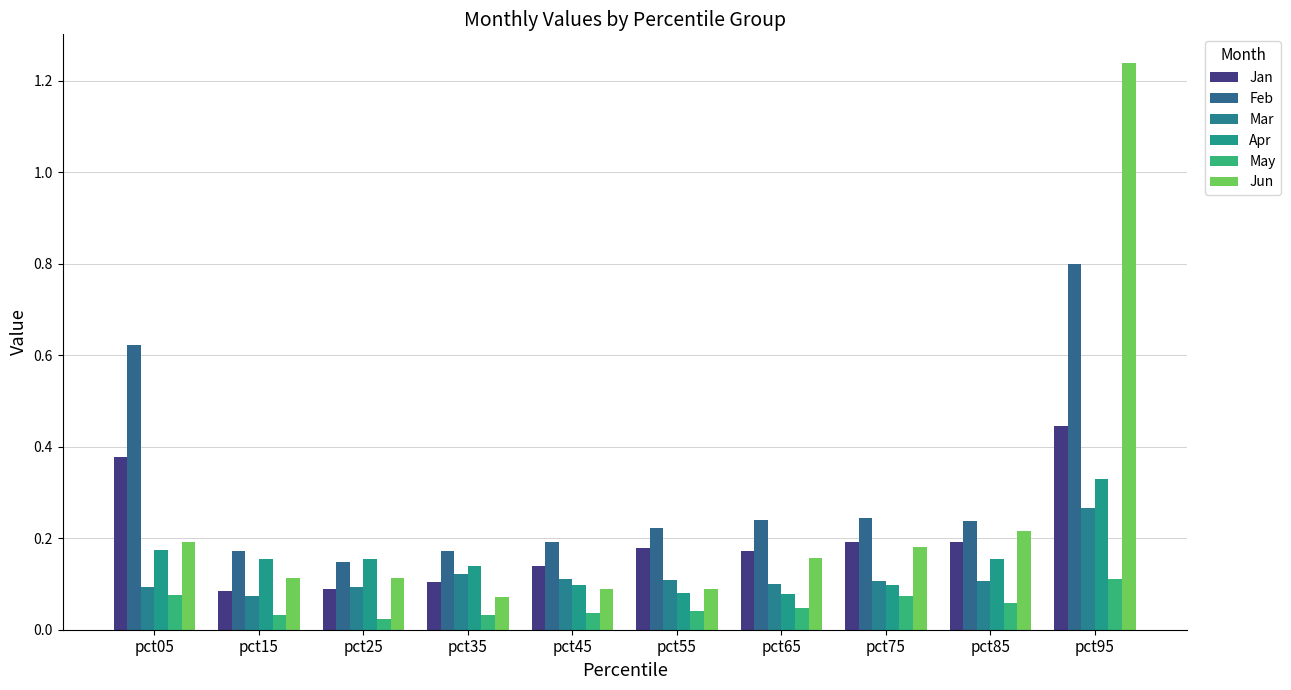

Which series changed the most between pct45 and pct95?

Jun